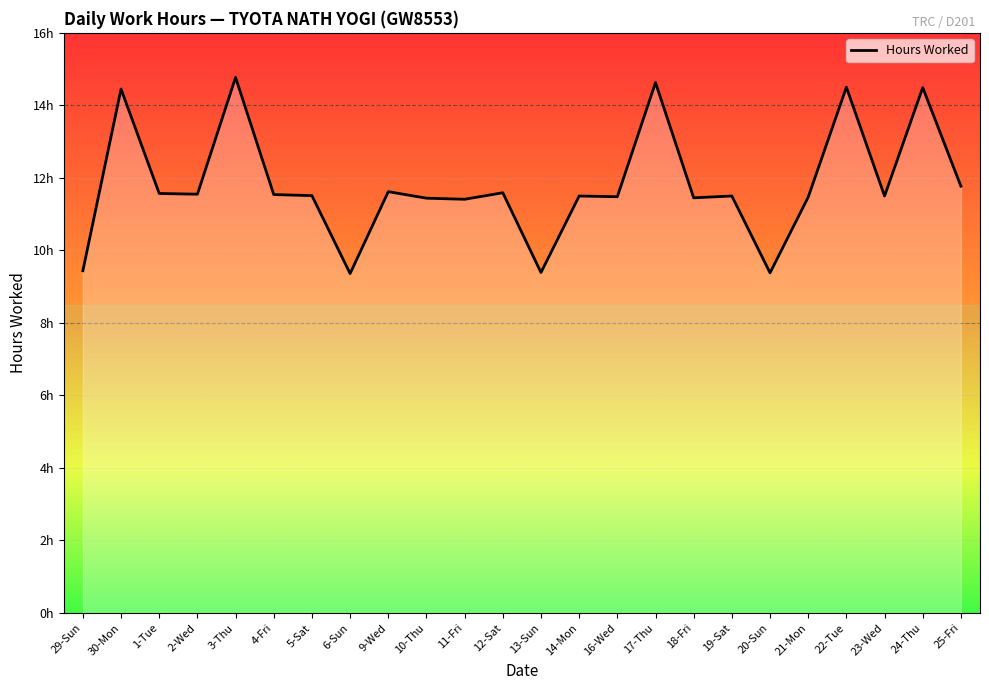

Does the chart display data point markers on the line(s)?

No